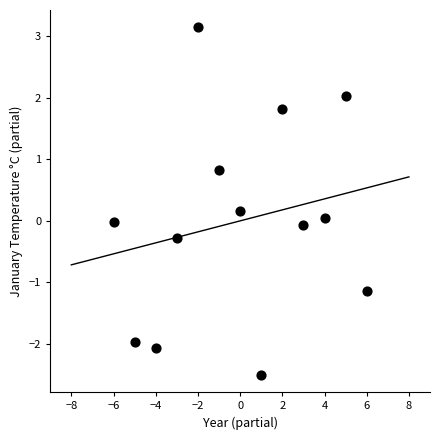

What is the range of X values (max minus min)?

12.0